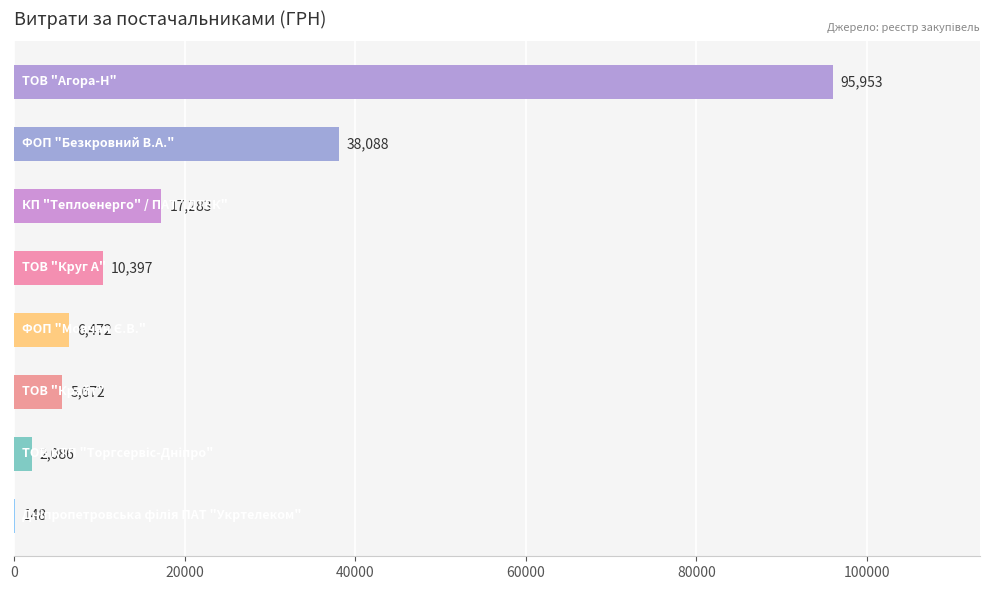

Count the number of categories in the chart.

8